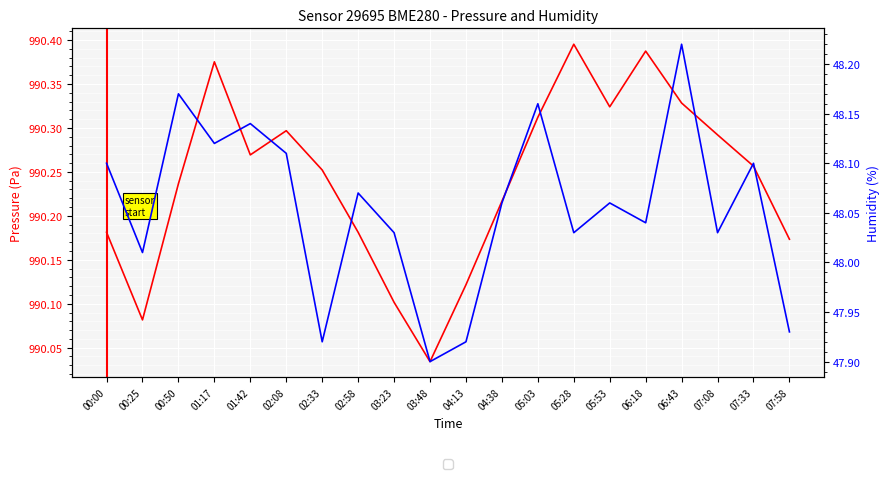

How many lines are shown in the chart?

2